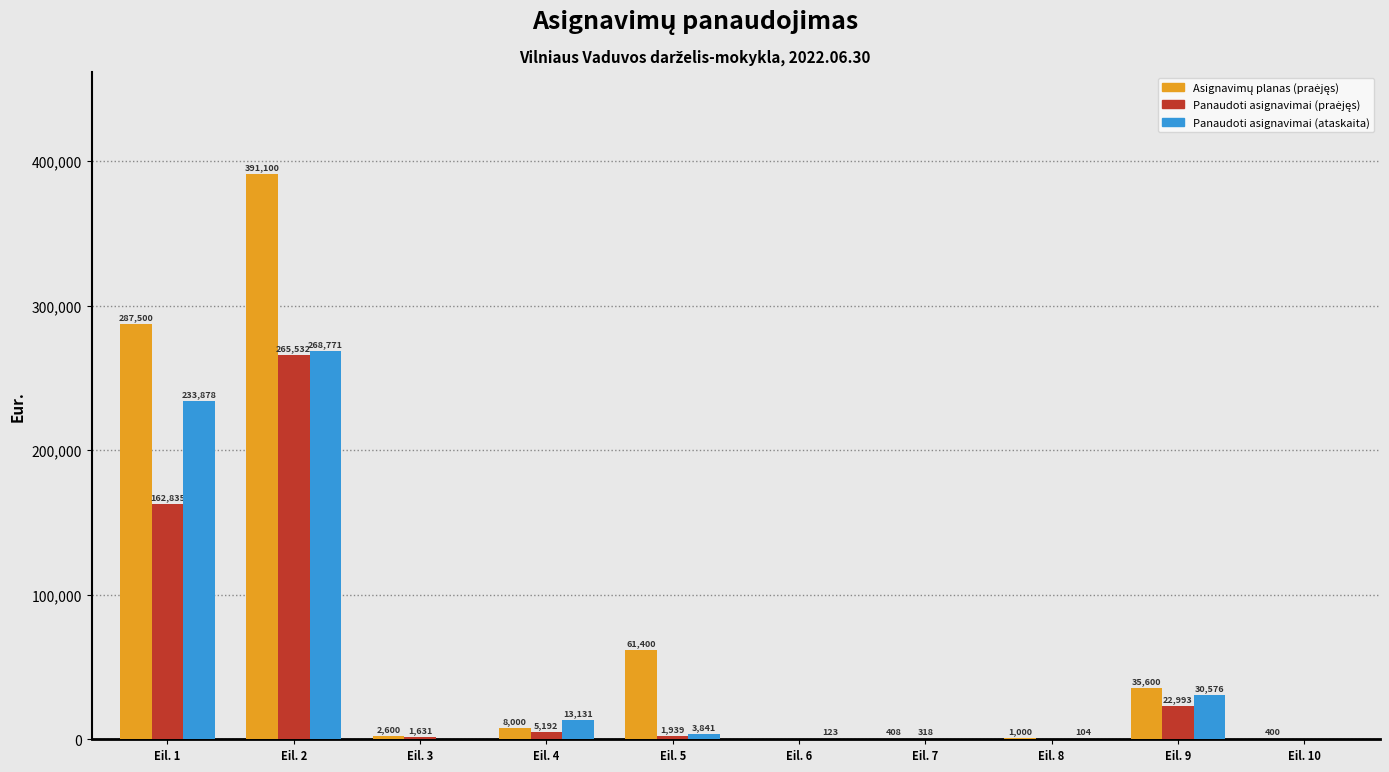

Where is Panaudoti asignavimai (ataskaita) nearest to the value 134385?

Eil. 1